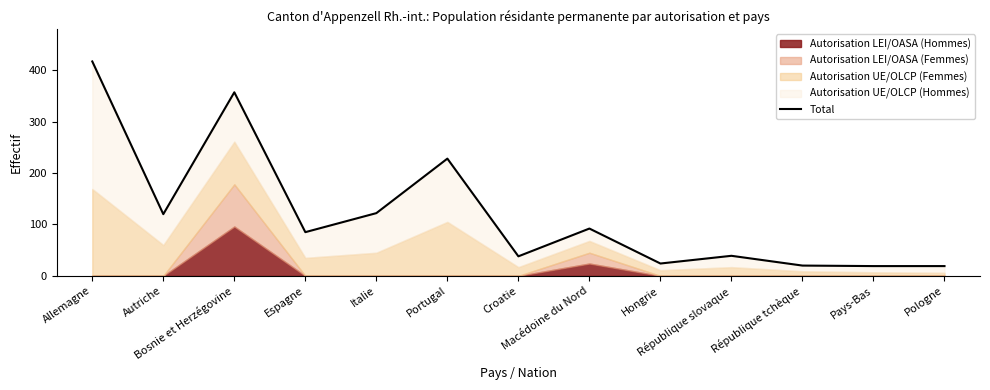

At which category does the data reach its first local peak?

Bosnie et Herzégovine